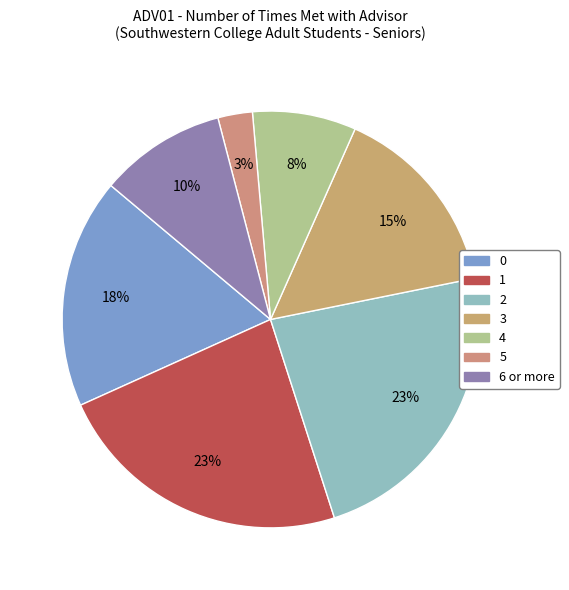

To the nearest percent, what percentage of the pie is 6 or more?

10%